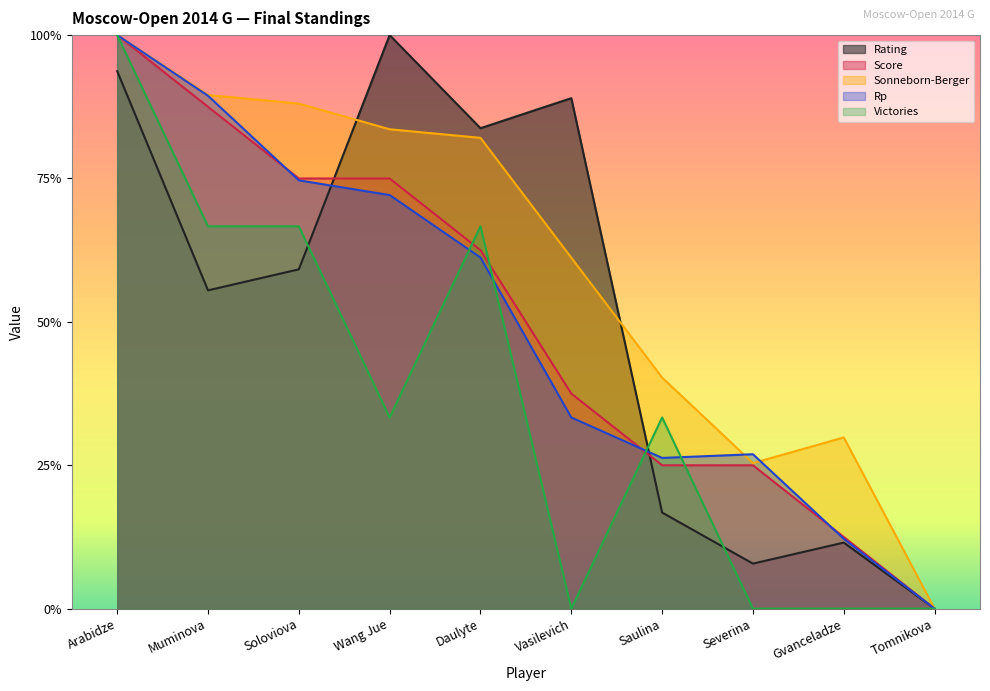

Between which two adjacent categories do Rating and Score first intersect?

Soloviova and Wang Jue